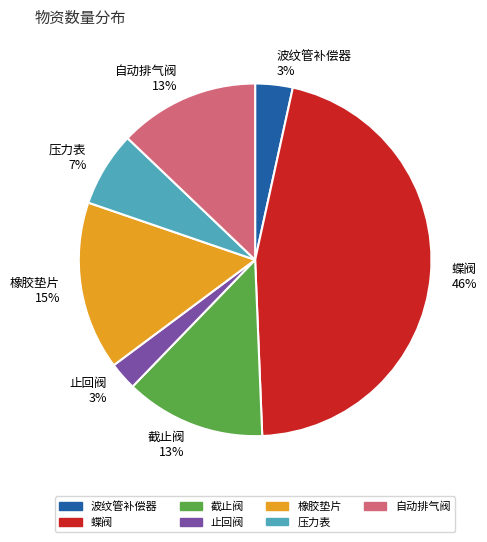

Which has a higher value, 橡胶垫片 or 自动排气阀?

橡胶垫片